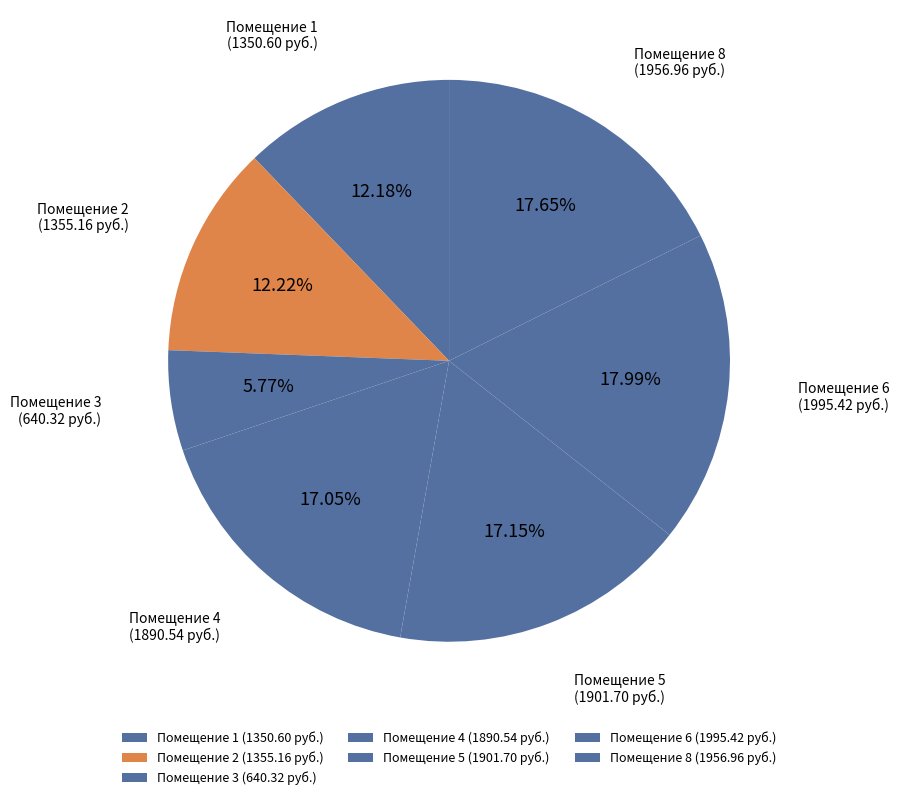

What is the ratio of the value at Помещение 6 (1995.42 руб.) to the value at Помещение 8 (1956.96 руб.)?

1.0